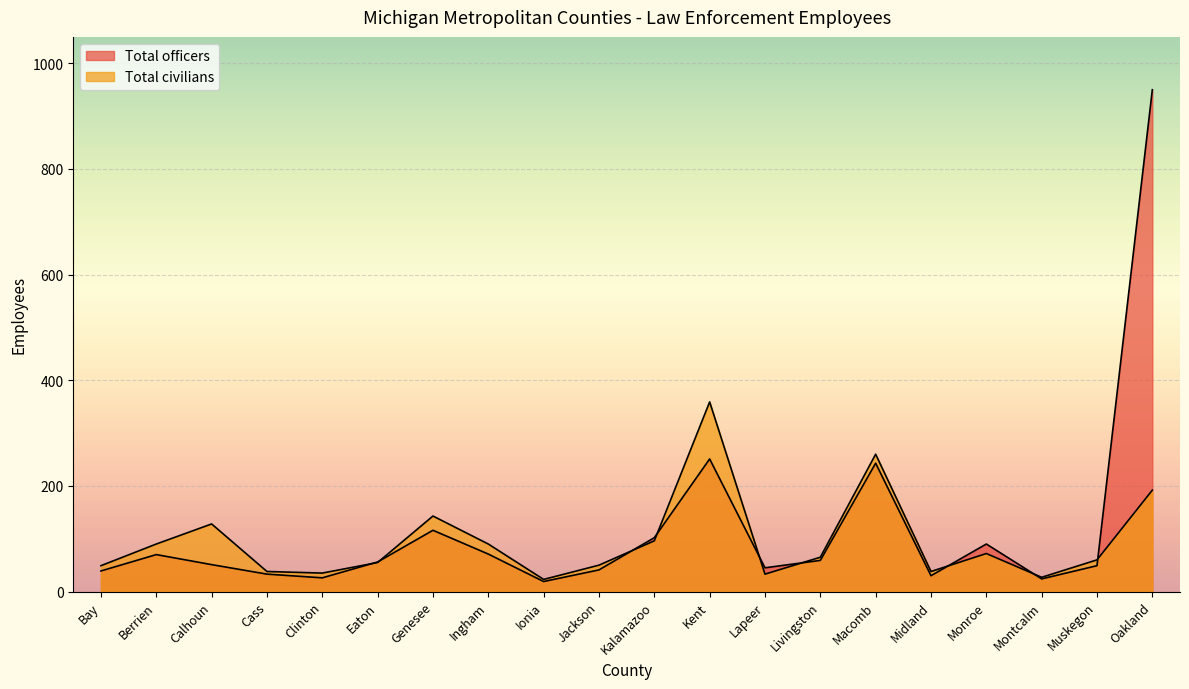

How many data points in Total civilians are less than 65?

10